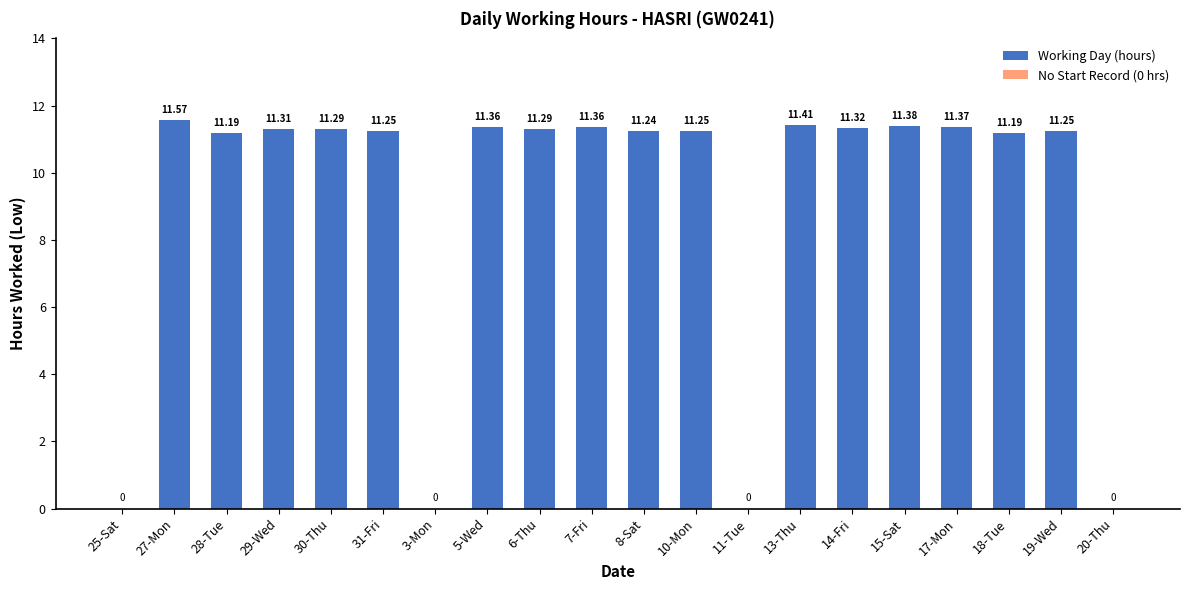

At which label does the data first exceed 11?

27-Mon